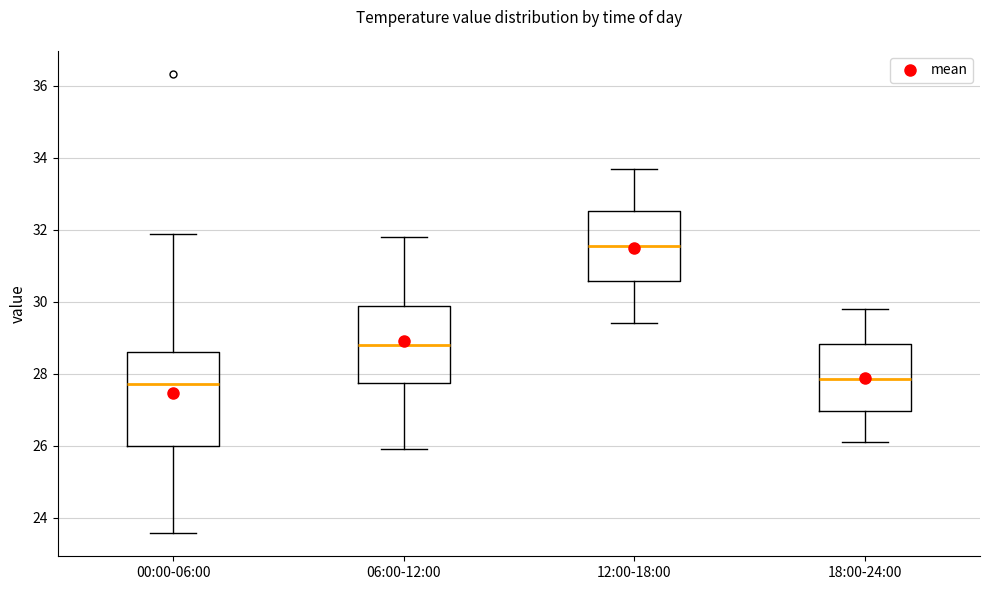

Comparing the boxes themselves (not the whiskers), which one is the tallest?

00:00-06:00